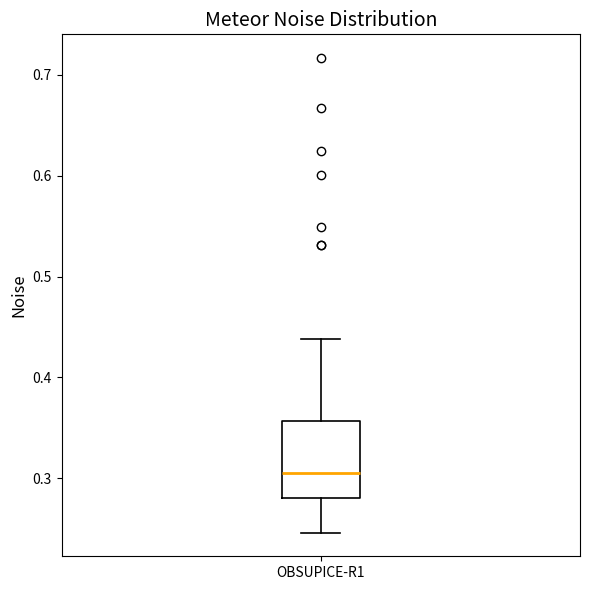

Transcribe this box plot: give where the median line is, the range the box spans, and where the two whiskers end, as read against the y-axis. The values are not printed on the chart, so give them approximately, as read against the axis.

median 0.31, box 0.28 to 0.36, whiskers 0.25 to 0.44